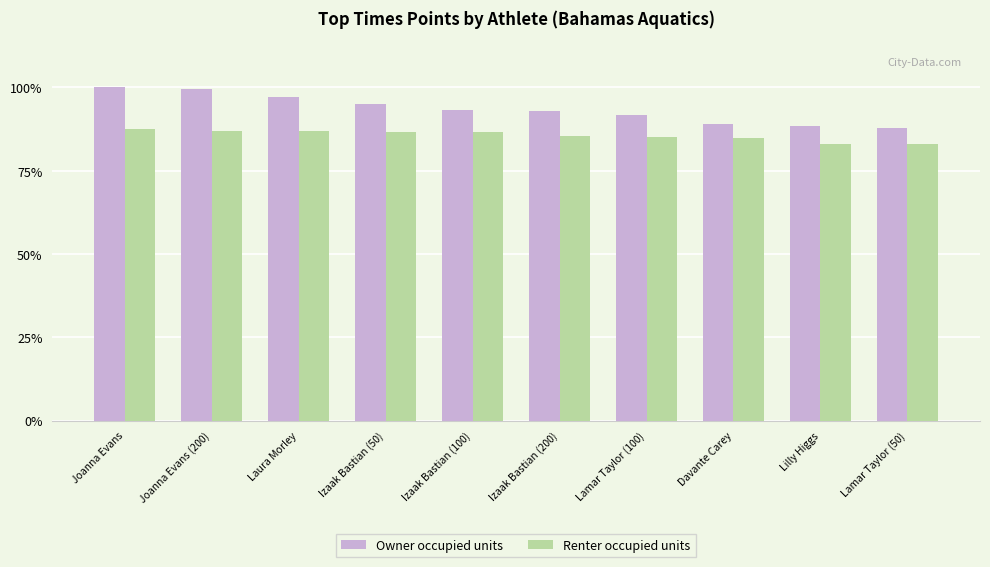

Does the chart contain any negative values?

No